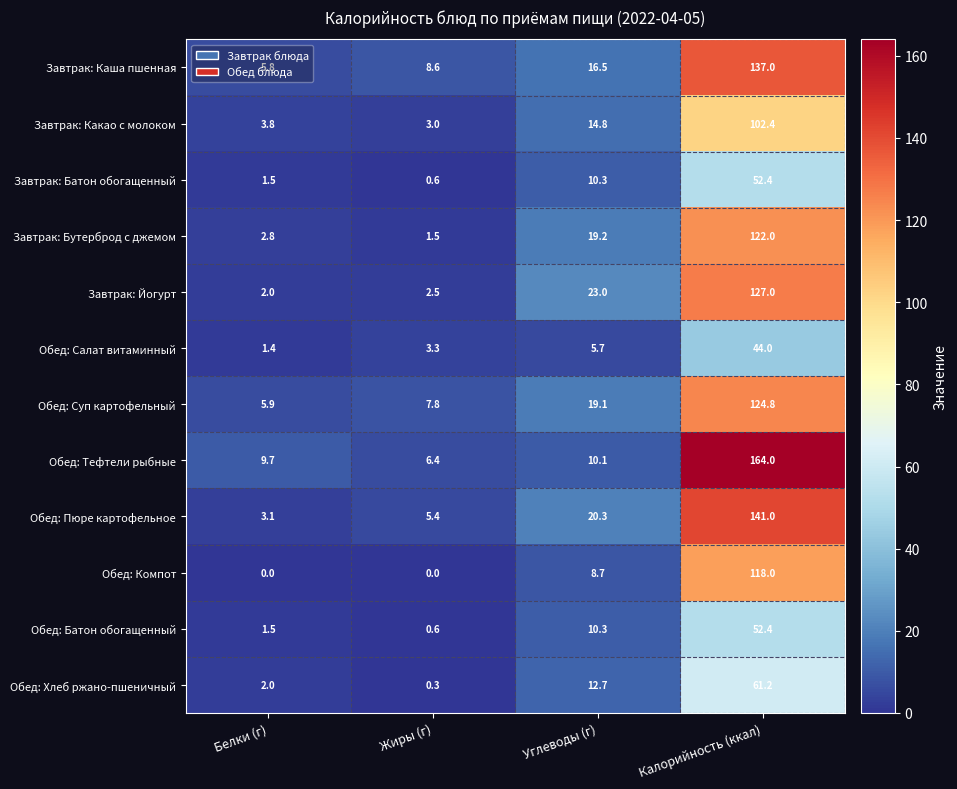

At which category is the sum across all series the highest?

Калорийность (ккал)